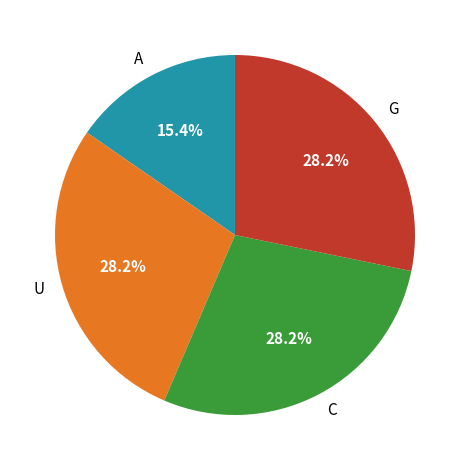

To the nearest percent, what is the average slice percentage?

25%